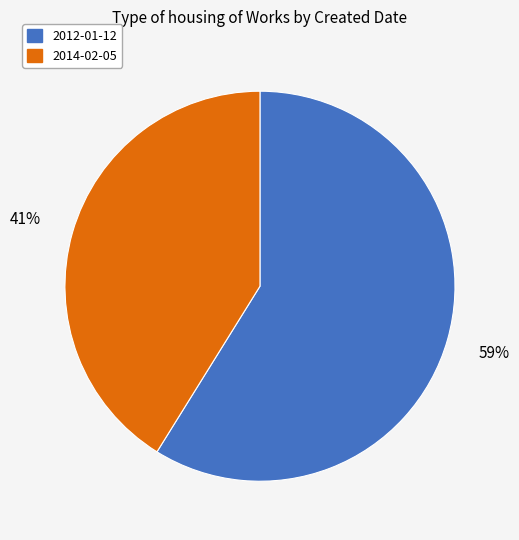

Is the sum of 2014-02-05 and 2012-01-12 greater than half?

Yes